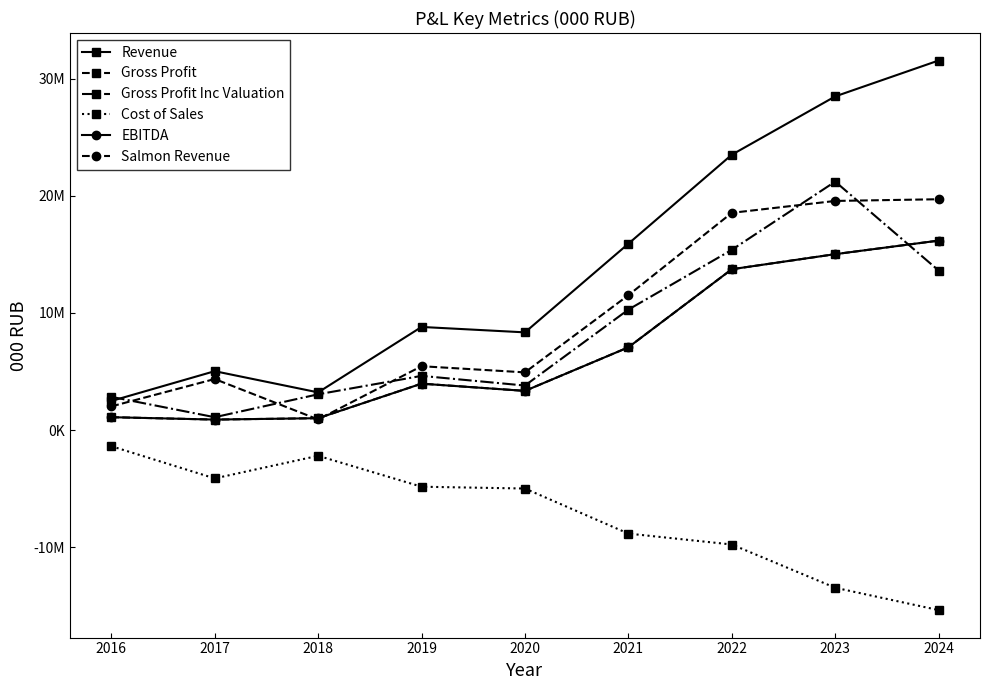

At which category does Gross Profit reach its first local valley?

2017